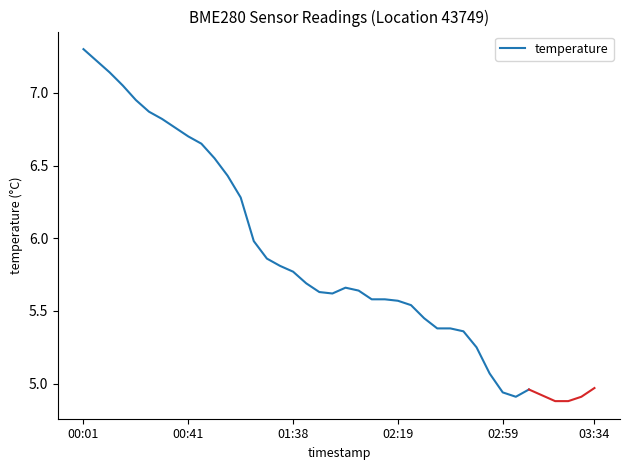

Count the number of values greater than 5.

32